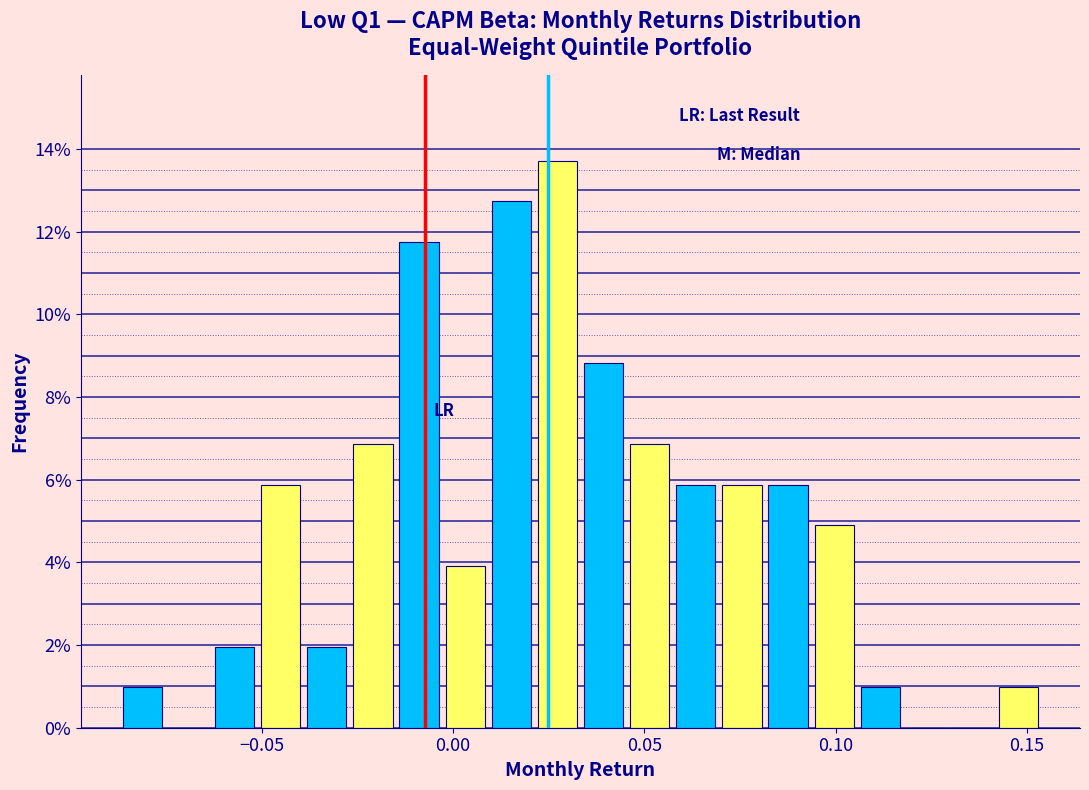

Read against the x-axis, roughly where is the centre of the tallest bar?

0.025